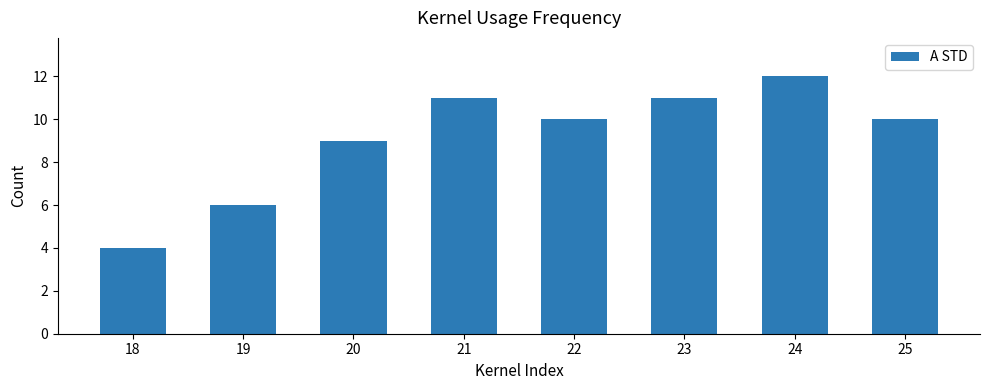

What is the sum of the values at 19 and 22?

16